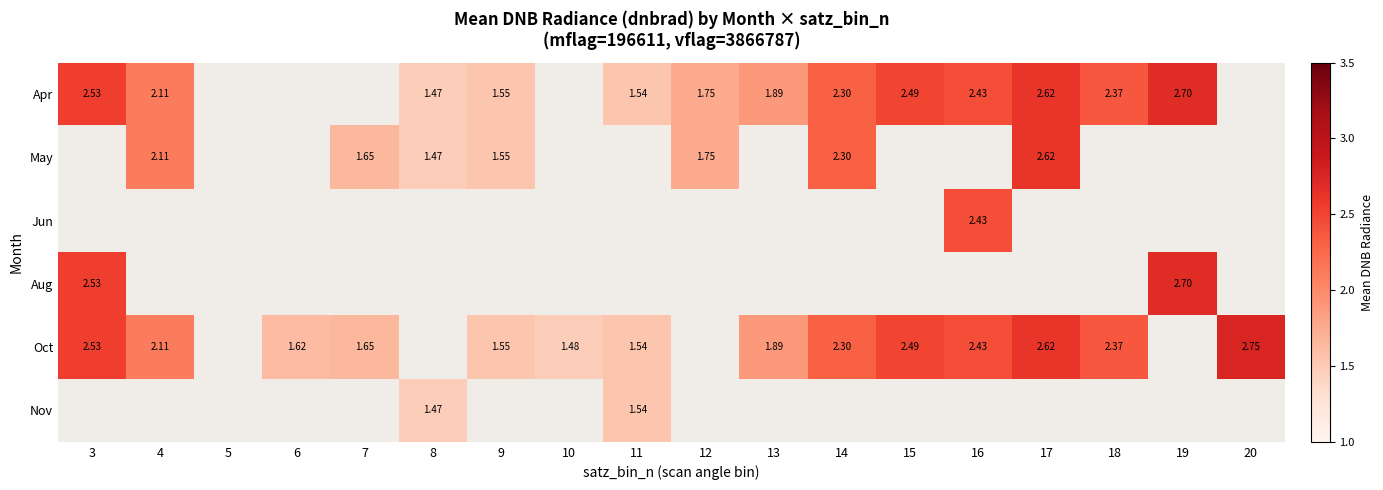

Between 10 and 19, which is larger?

19